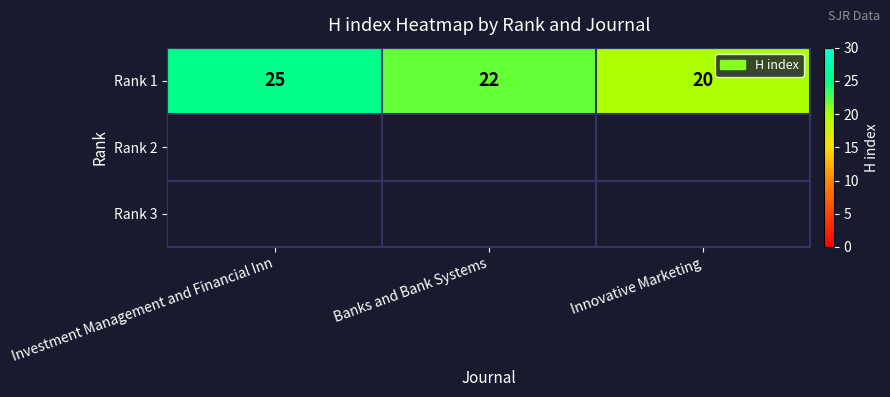

Read the value at Innovative Marketing.

20